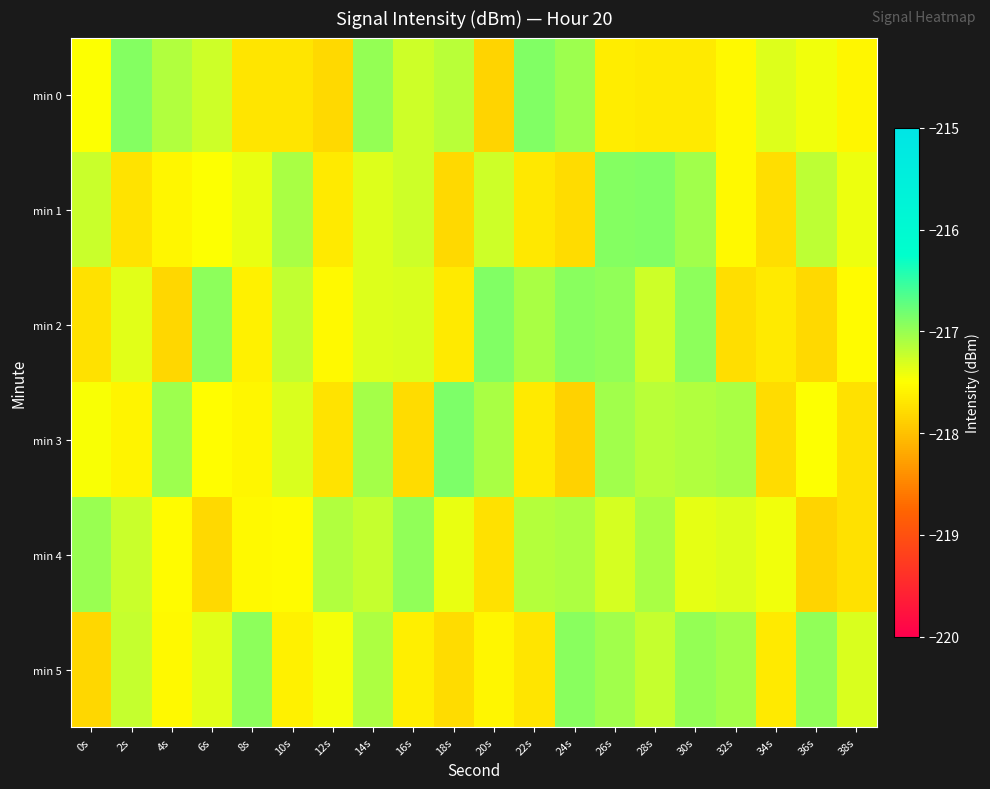

Reading left to right, list all the values displayed in this chart.

min 0: 0s=-217.5	2s=-216.9	4s=-217.1	6s=-217.3	8s=-217.7	10s=-217.7	12s=-217.8	14s=-217.0	16s=-217.3	18s=-217.1	20s=-217.8	22s=-216.9	24s=-217.0	26s=-217.6	28s=-217.7	30s=-217.7	32s=-217.6	34s=-217.3	36s=-217.4	38s=-217.6
min 1: 0s=-217.2	2s=-217.7	4s=-217.6	6s=-217.5	8s=-217.4	10s=-217.1	12s=-217.7	14s=-217.3	16s=-217.3	18s=-217.8	20s=-217.2	22s=-217.7	24s=-217.8	26s=-216.9	28s=-216.9	30s=-217.0	32s=-217.6	34s=-217.8	36s=-217.2	38s=-217.4
min 2: 0s=-217.7	2s=-217.4	4s=-217.8	6s=-216.9	8s=-217.6	10s=-217.2	12s=-217.5	14s=-217.3	16s=-217.3	18s=-217.7	20s=-216.9	22s=-217.1	24s=-216.9	26s=-217.0	28s=-217.3	30s=-216.9	32s=-217.8	34s=-217.7	36s=-217.8	38s=-217.5
min 3: 0s=-217.5	2s=-217.6	4s=-217.0	6s=-217.5	8s=-217.6	10s=-217.3	12s=-217.7	14s=-217.1	16s=-217.8	18s=-216.9	20s=-217.1	22s=-217.7	24s=-217.9	26s=-217.0	28s=-217.2	30s=-217.1	32s=-217.1	34s=-217.8	36s=-217.5	38s=-217.7
min 4: 0s=-217.0	2s=-217.2	4s=-217.5	6s=-217.8	8s=-217.5	10s=-217.5	12s=-217.1	14s=-217.2	16s=-217.0	18s=-217.4	20s=-217.7	22s=-217.1	24s=-217.1	26s=-217.3	28s=-217.1	30s=-217.4	32s=-217.3	34s=-217.4	36s=-217.8	38s=-217.7
min 5: 0s=-217.8	2s=-217.2	4s=-217.5	6s=-217.3	8s=-216.9	10s=-217.6	12s=-217.4	14s=-217.1	16s=-217.6	18s=-217.8	20s=-217.6	22s=-217.7	24s=-216.9	26s=-217.0	28s=-217.2	30s=-217.0	32s=-217.1	34s=-217.7	36s=-217.0	38s=-217.3